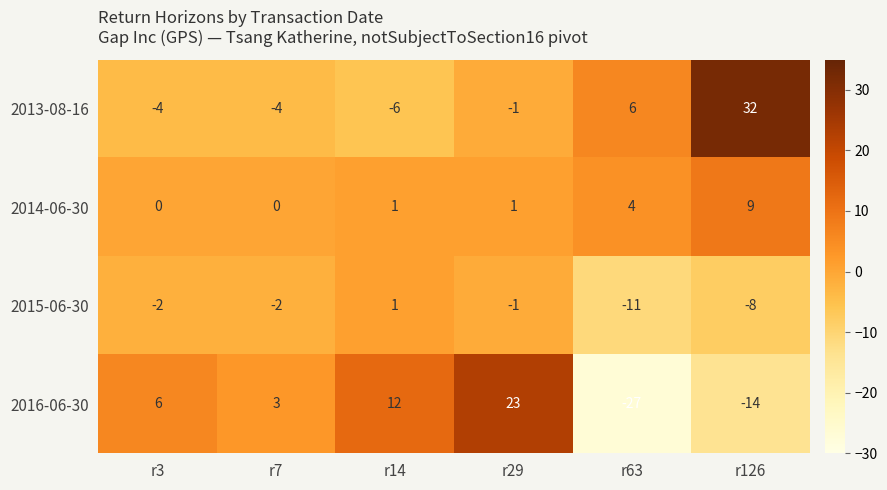

Reading left to right, transcribe all the data shown in this chart.

2013-08-16: r3=-4	r7=-4	r14=-6	r29=-1	r63=6	r126=32
2014-06-30: r3=0	r7=0	r14=1	r29=1	r63=4	r126=9
2015-06-30: r3=-2	r7=-2	r14=1	r29=-1	r63=-11	r126=-8
2016-06-30: r3=6	r7=3	r14=12	r29=23	r63=-27	r126=-14